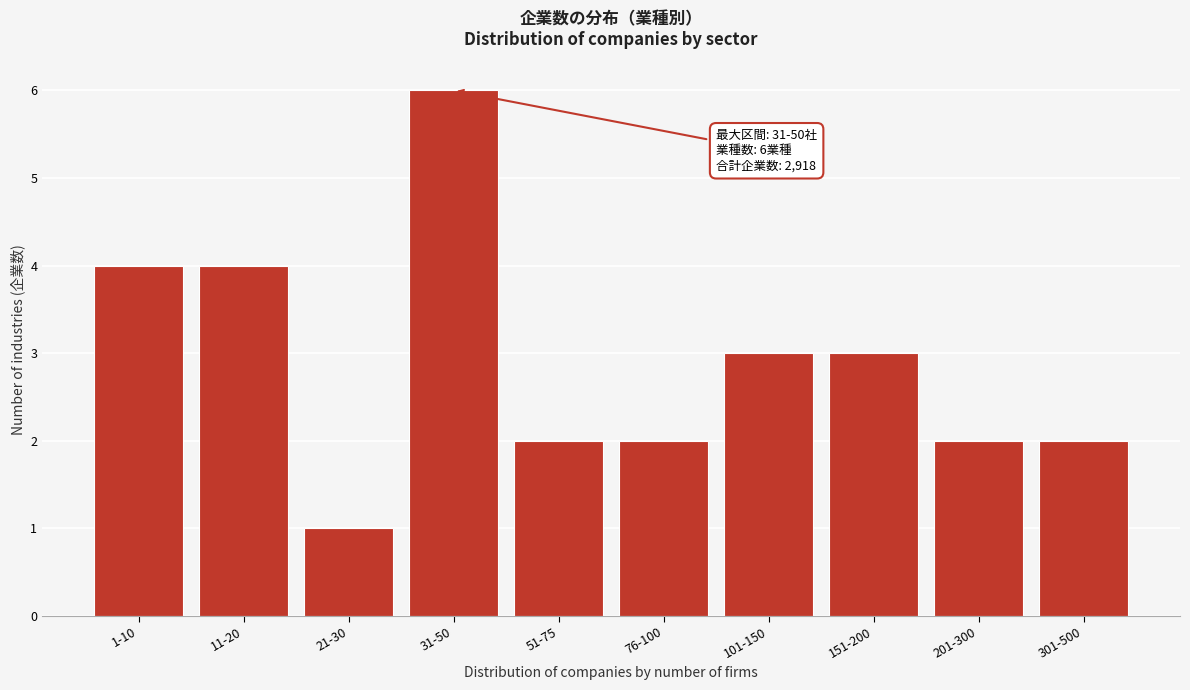

Reading right to left, what are all the values shown in this chart?

301-500=2	201-300=2	151-200=3	101-150=3	76-100=2	51-75=2	31-50=6	21-30=1	11-20=4	1-10=4